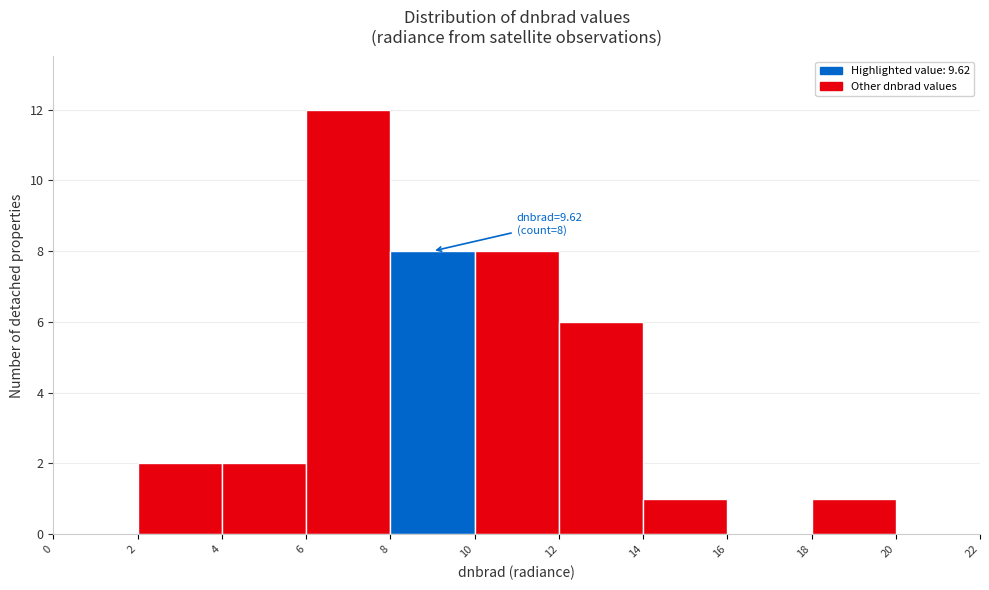

Which range on the x-axis has the tallest bar?

6 to 8